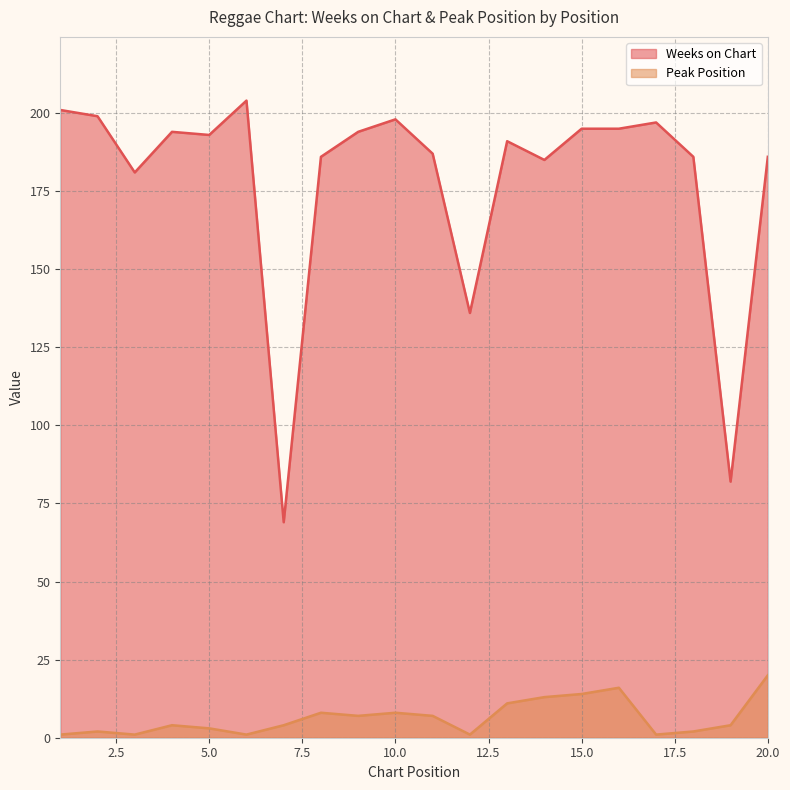

Rank the categories by Weeks on Chart value from lowest to highest.

7, 19, 12, 3, 14, 8, 18, 20, 11, 13, 5, 4, 9, 15, 16, 17, 10, 2, 1, 6